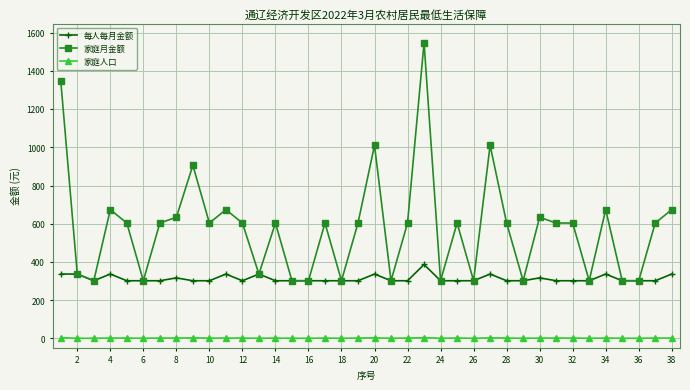

Which series has the largest total across all categories?

家庭月金额